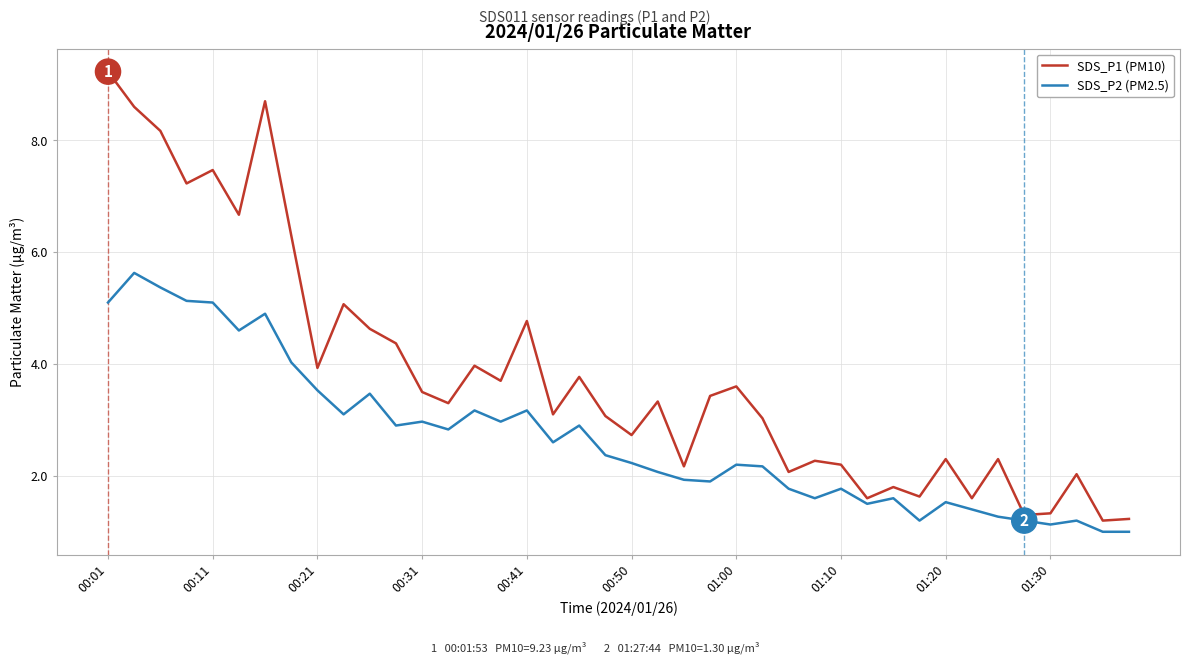

Rank the series by their maximum value, from highest to lowest.

SDS_P1 (PM10), SDS_P2 (PM2.5)